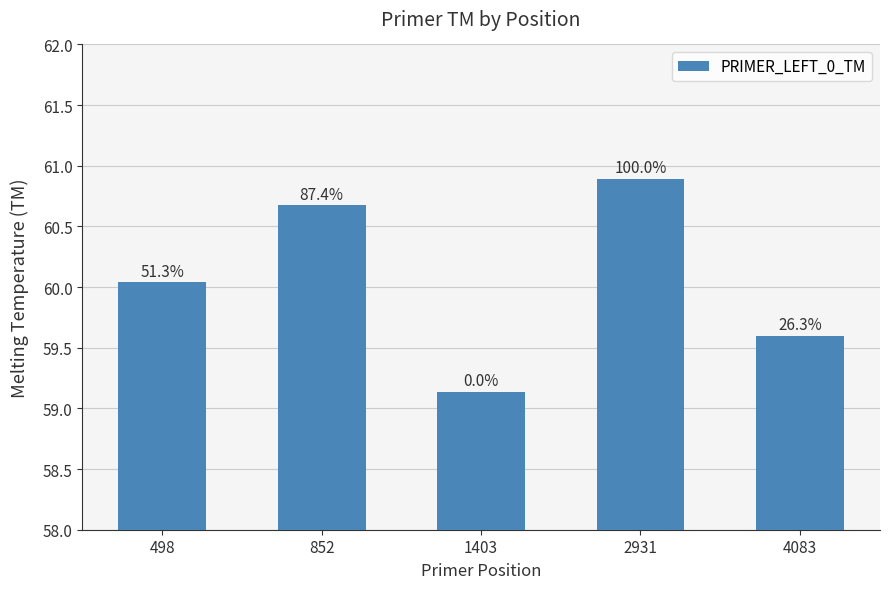

How many bars are there in total?

5